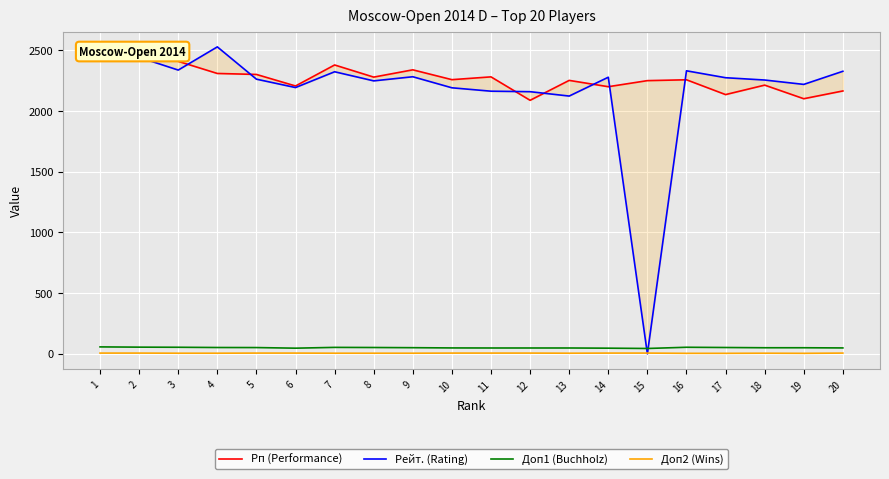

True or false: Доп1 (Buchholz) and Рп (Performance) cross at least once.

False